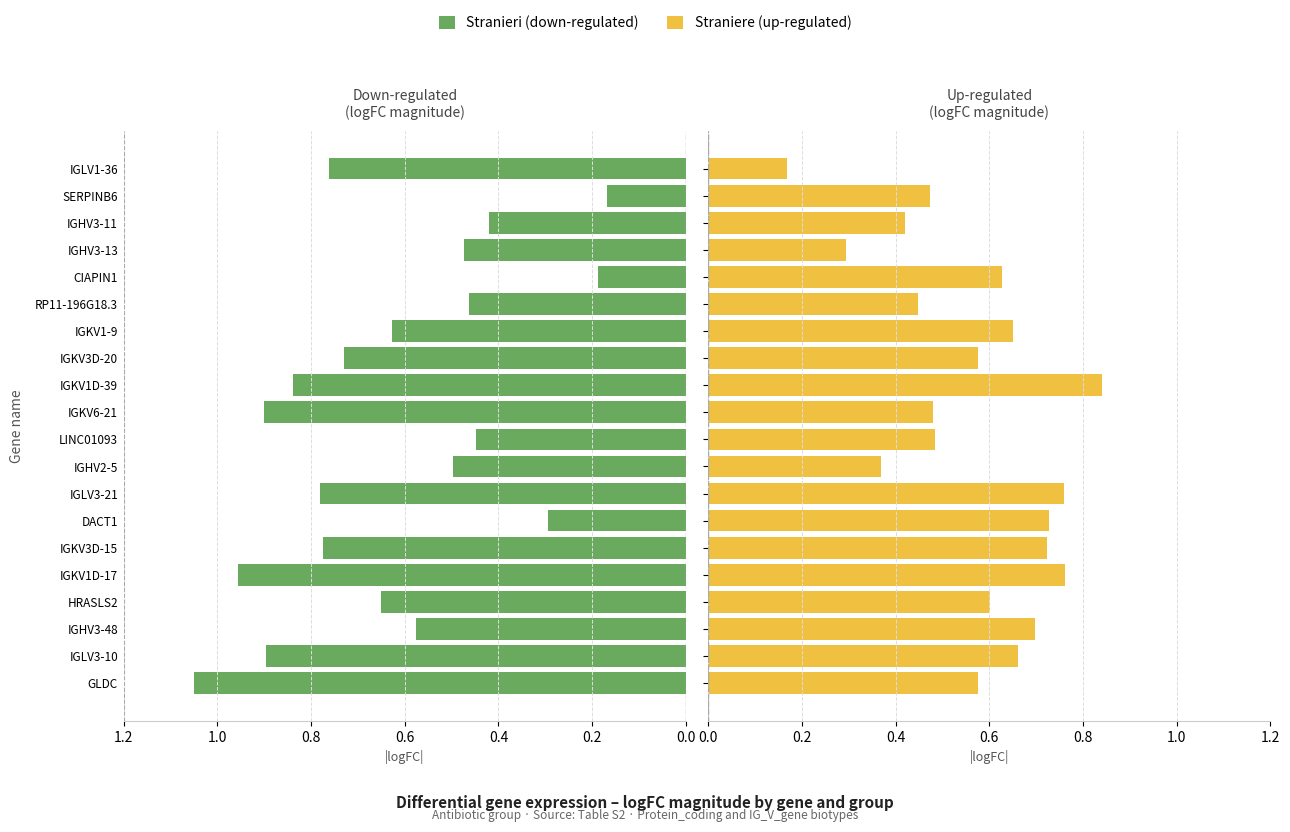

Are the bars horizontal?

Yes